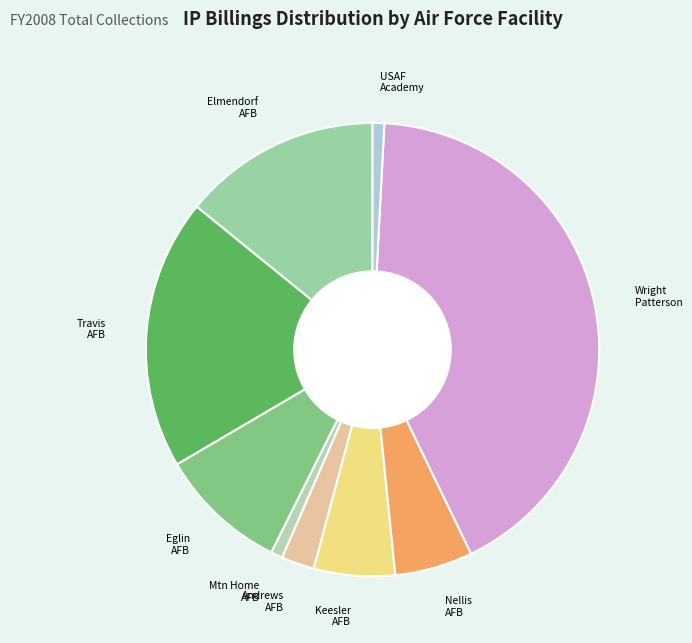

How many segments does this pie chart have?

9